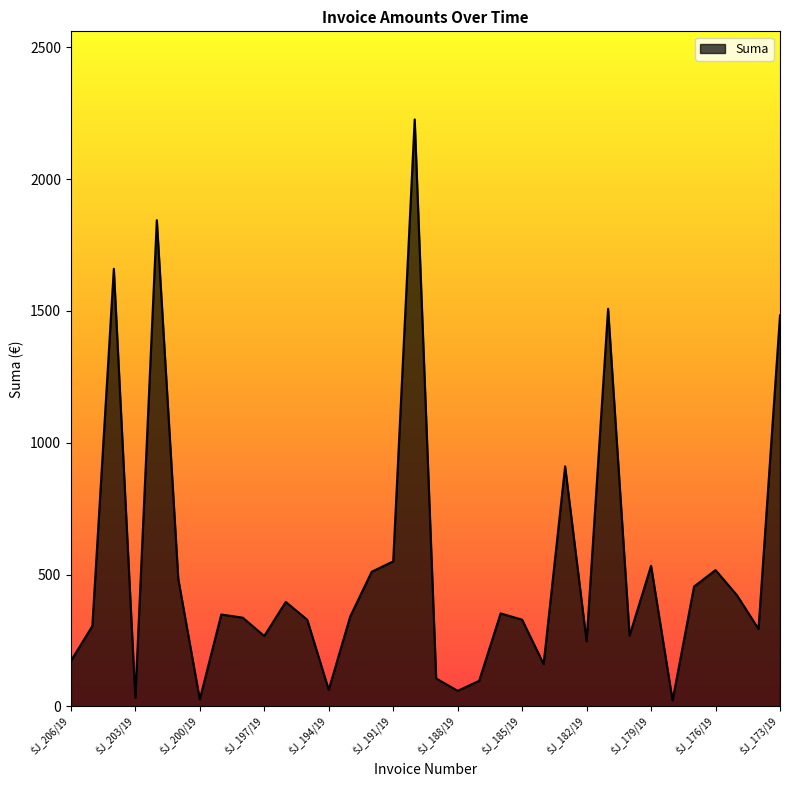

What is the maximum value shown in the chart?

2226.6